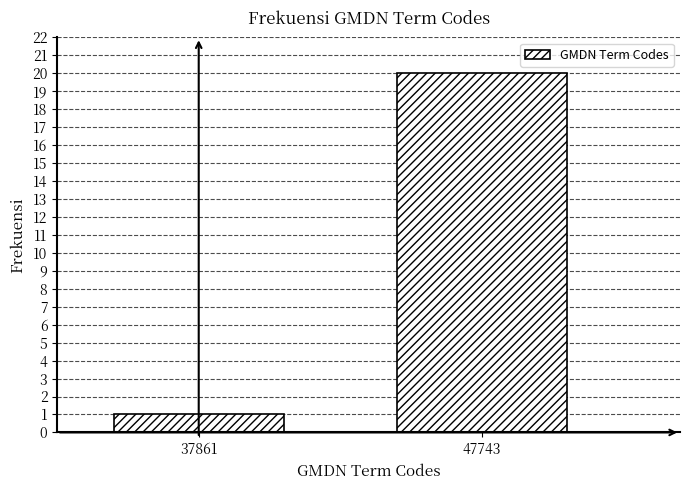

Reading right to left, extract all data points from this chart.

20	1